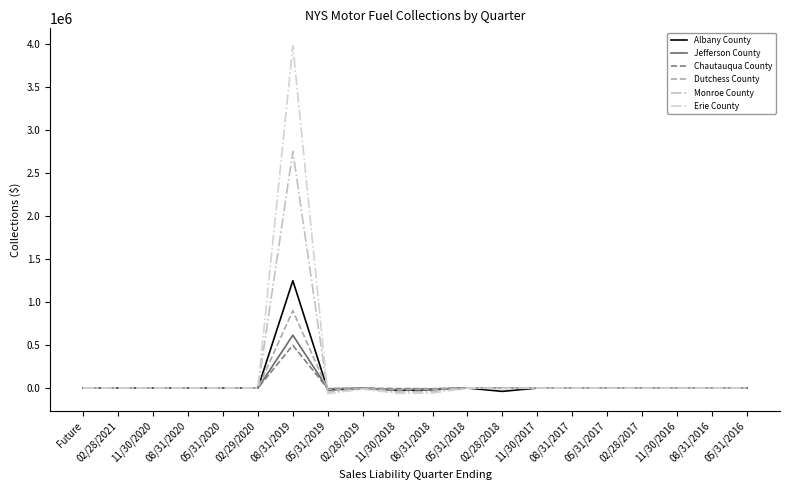

Which category has the lowest value in the Dutchess County series?

11/30/2018